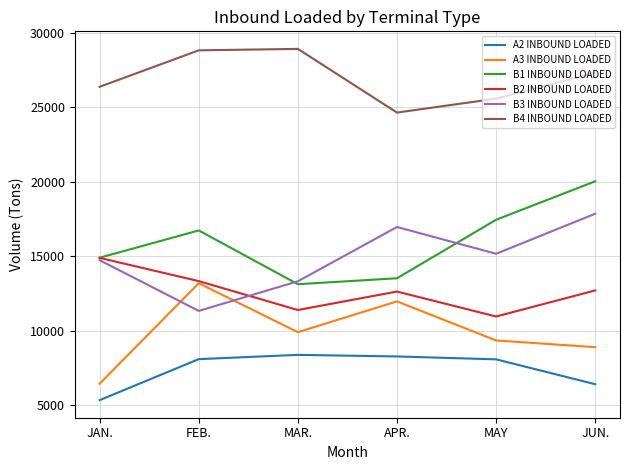

Read the B4 INBOUND LOADED value at MAR..

28910.0